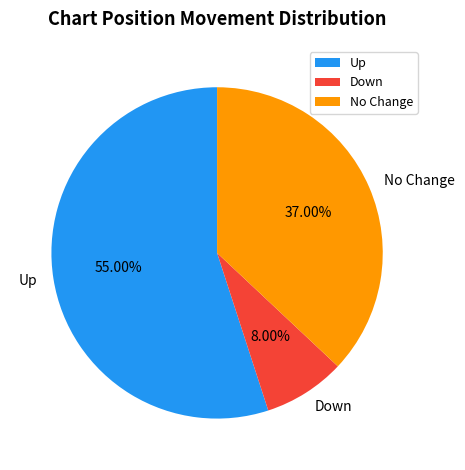

Do No Change and Down together represent more than half of the pie?

No